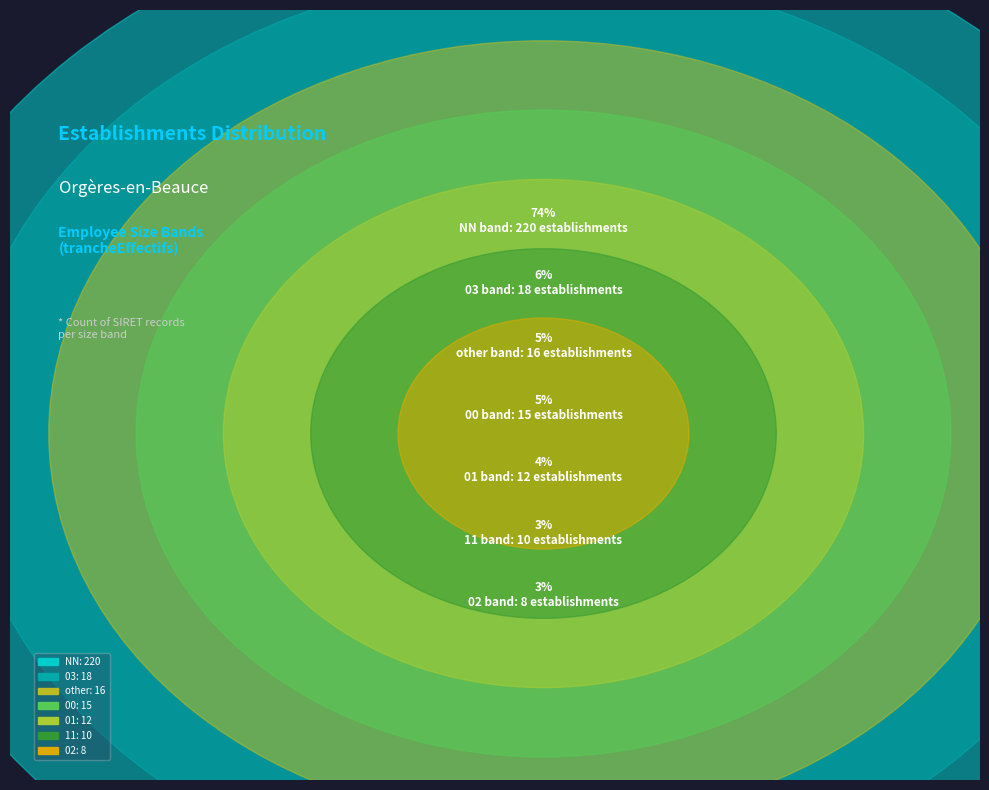

What percentage is the 00 slice, to the nearest percent?

5%